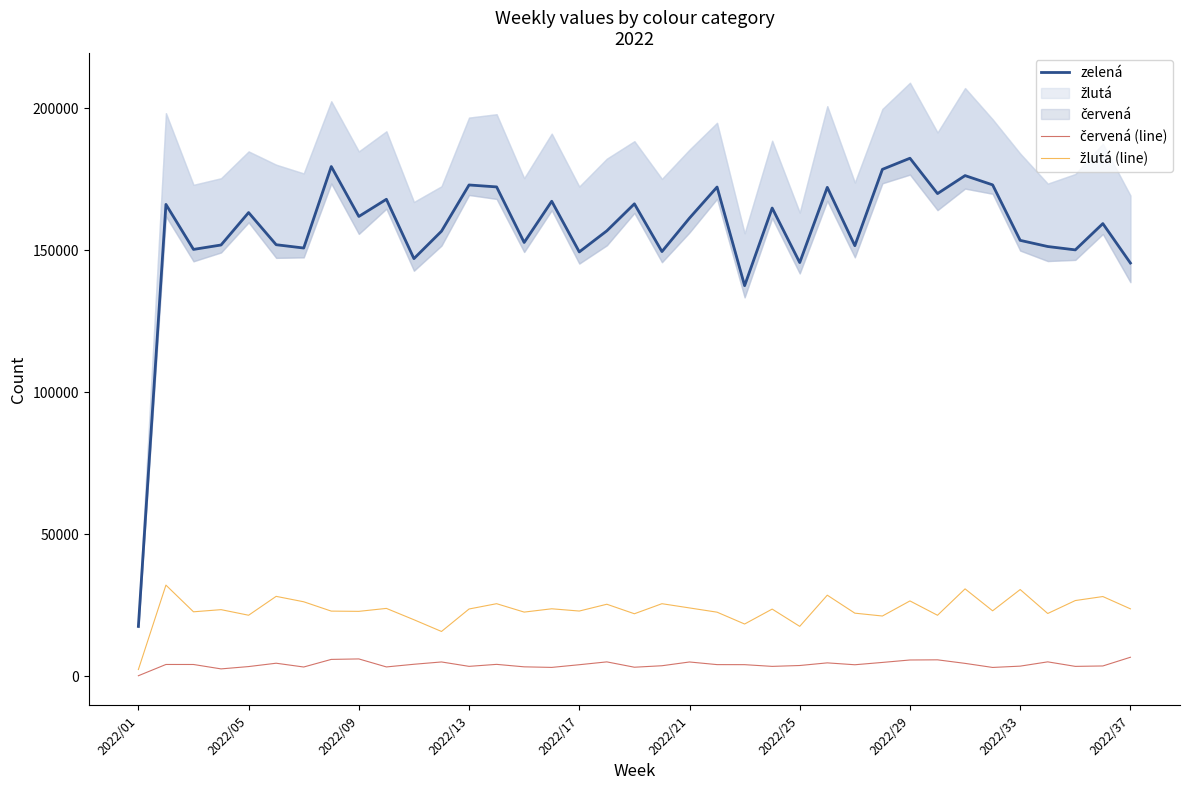

What is the sum of all žlutá (line) values?

865476